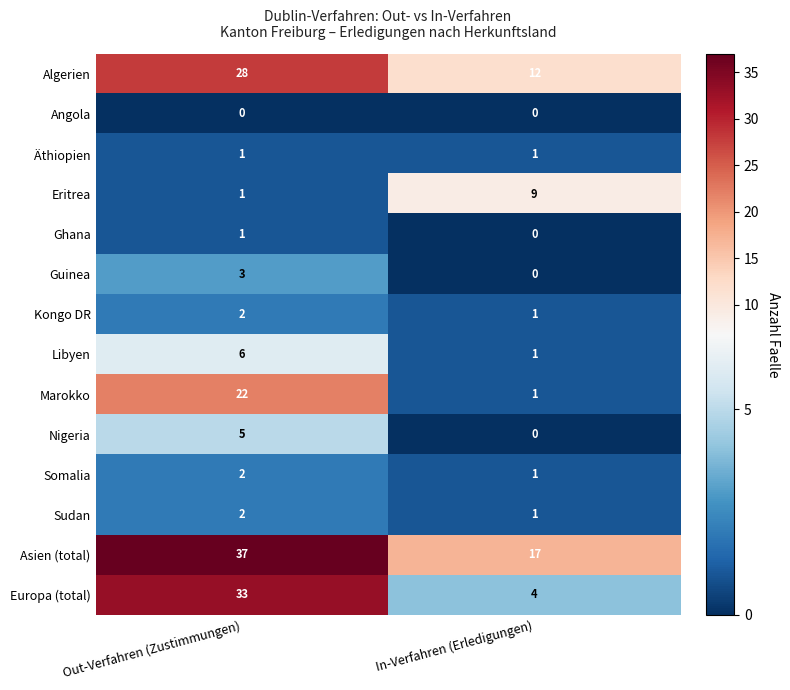

Which series has the widest spread of values?

Europa (total)